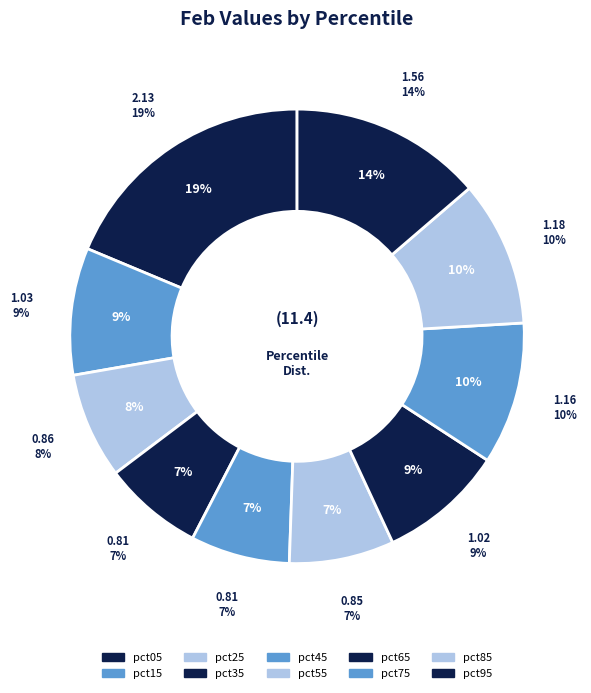

Does any single category account for the majority?

No